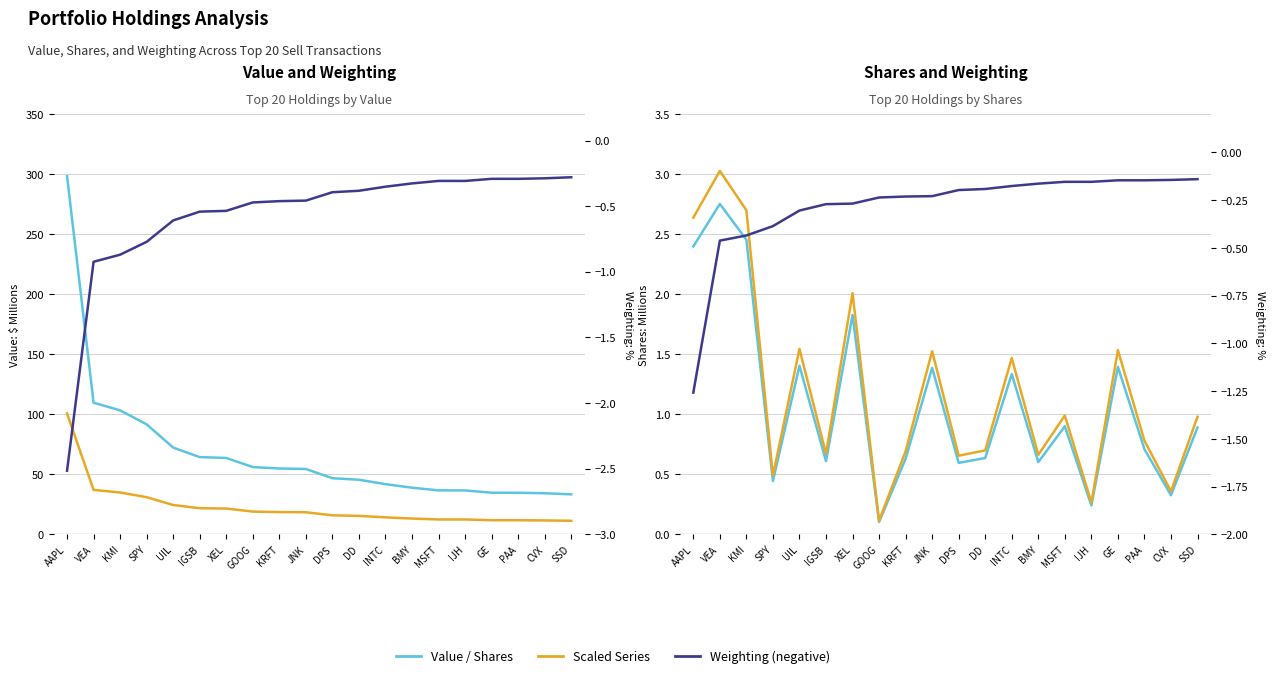

What is the label of the 8th point from the right?

INTC